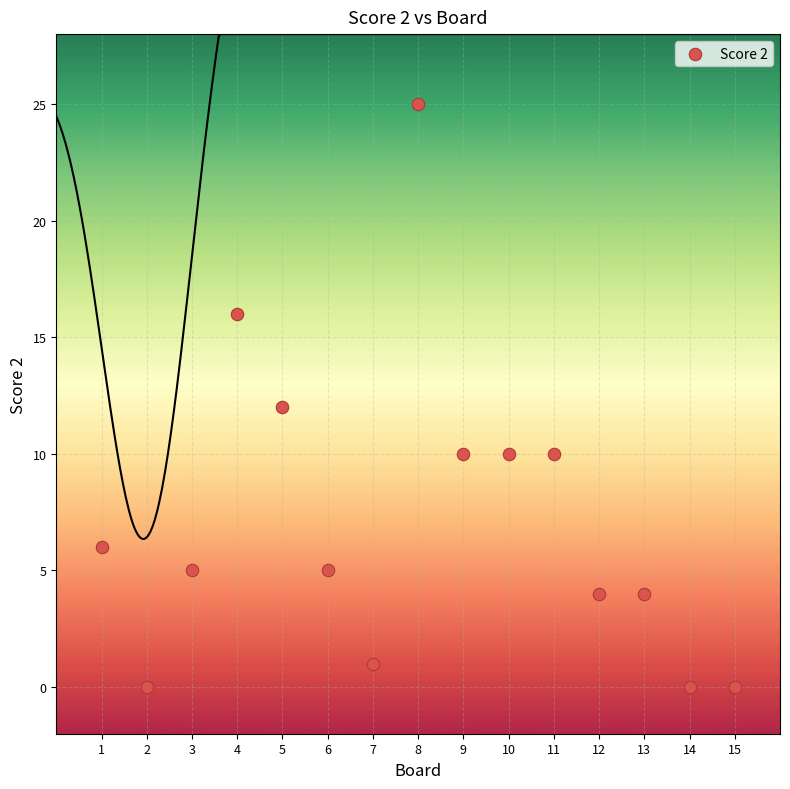

What is the range of X values (max minus min)?

14